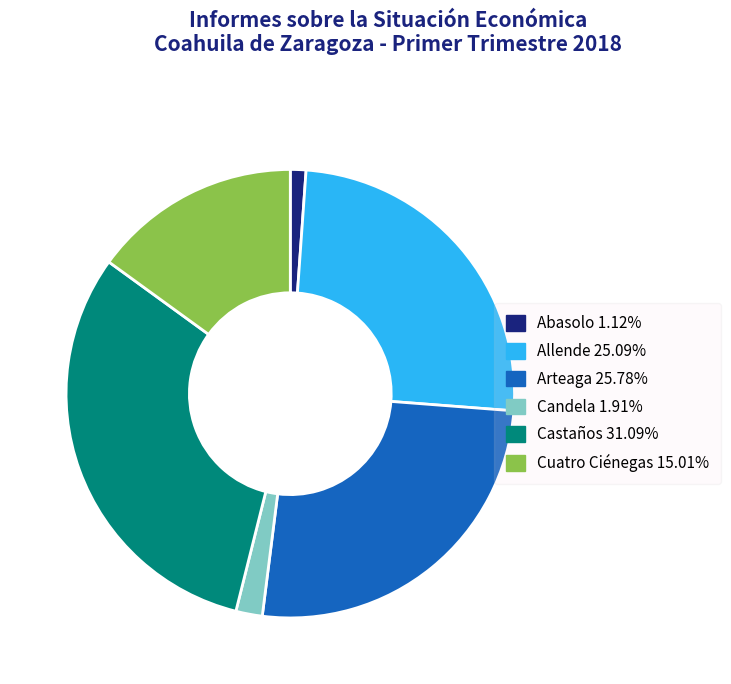

Which slice is the smallest?

Abasolo